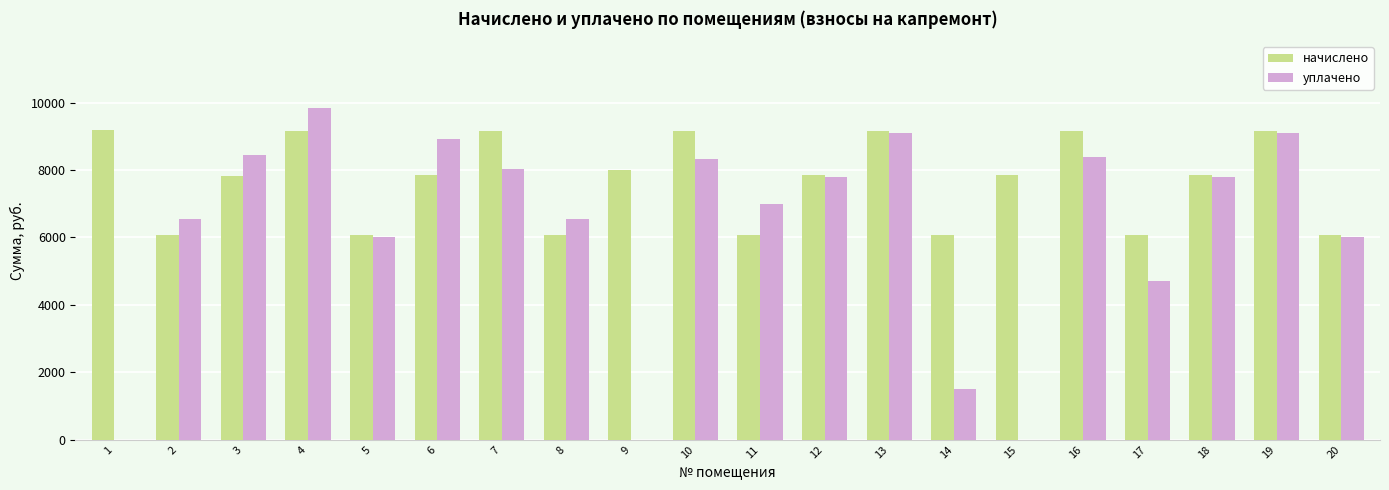

At which label does уплачено first exceed 7793?

3